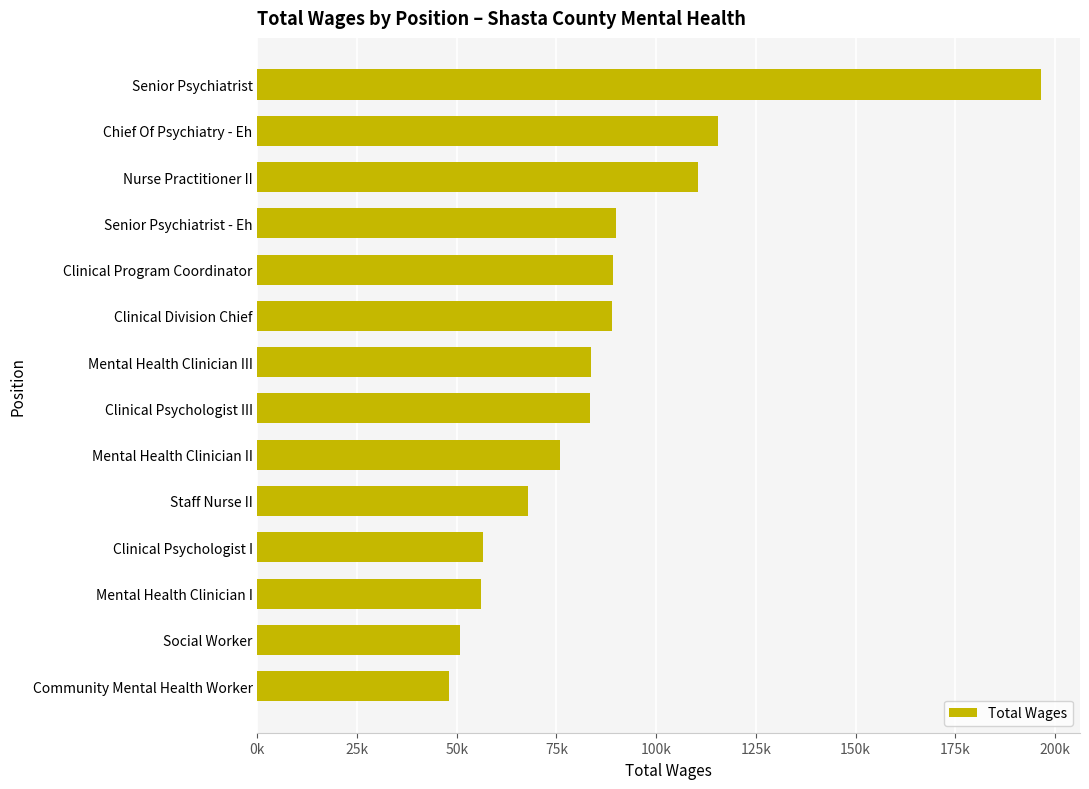

How many values exceed 83707?

6